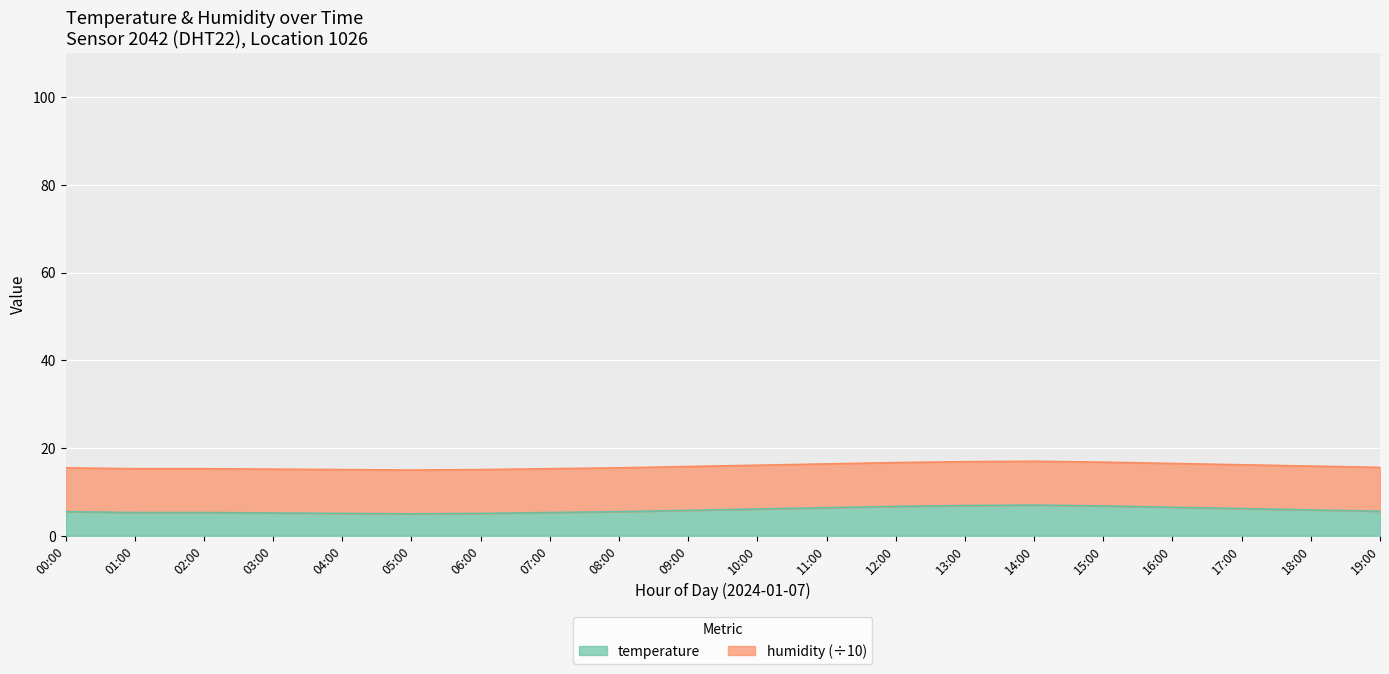

Reading left to right, extract all data points from this chart.

15.5	15.3	15.3	15.2	15.1	15.0	15.1	15.3	15.5	15.8	16.1	16.4	16.7	16.9	17.0	16.8	16.5	16.2	15.9	15.6